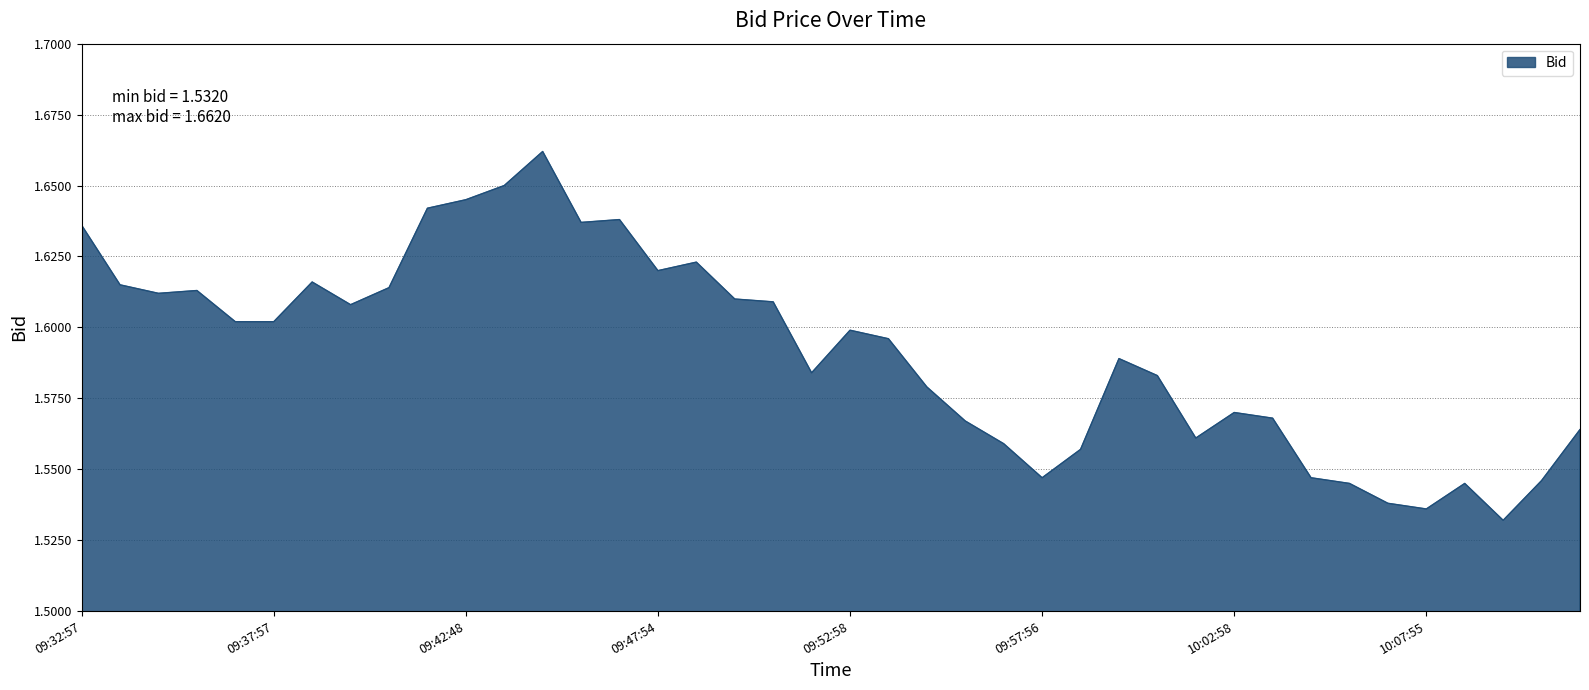

Rank the categories by value from highest to lowest.

09:44:58, 09:43:59, 09:42:48, 09:41:52, 09:46:58, 09:45:49, 09:32:57, 09:48:58, 09:47:54, 09:38:59, 09:33:52, 09:40:58, 09:35:59, 09:34:55, 09:49:58, 09:50:52, 09:39:59, 09:37:57, 09:36:59, 09:52:58, 09:53:57, 09:59:54, 09:51:58, 10:00:58, 09:54:56, 10:02:58, 10:03:56, 09:55:52, 10:11:58, 10:01:59, 09:56:58, 09:58:46, 10:04:58, 09:57:56, 10:10:48, 10:08:58, 10:05:56, 10:06:43, 10:07:55, 10:09:52